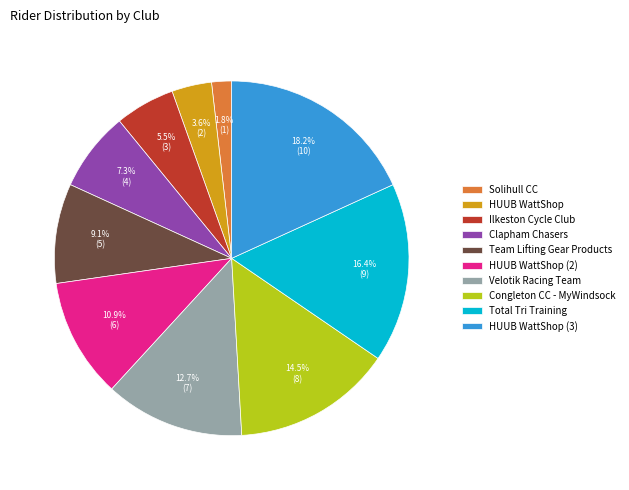

Which category has the biggest portion of the pie?

HUUB WattShop (3)